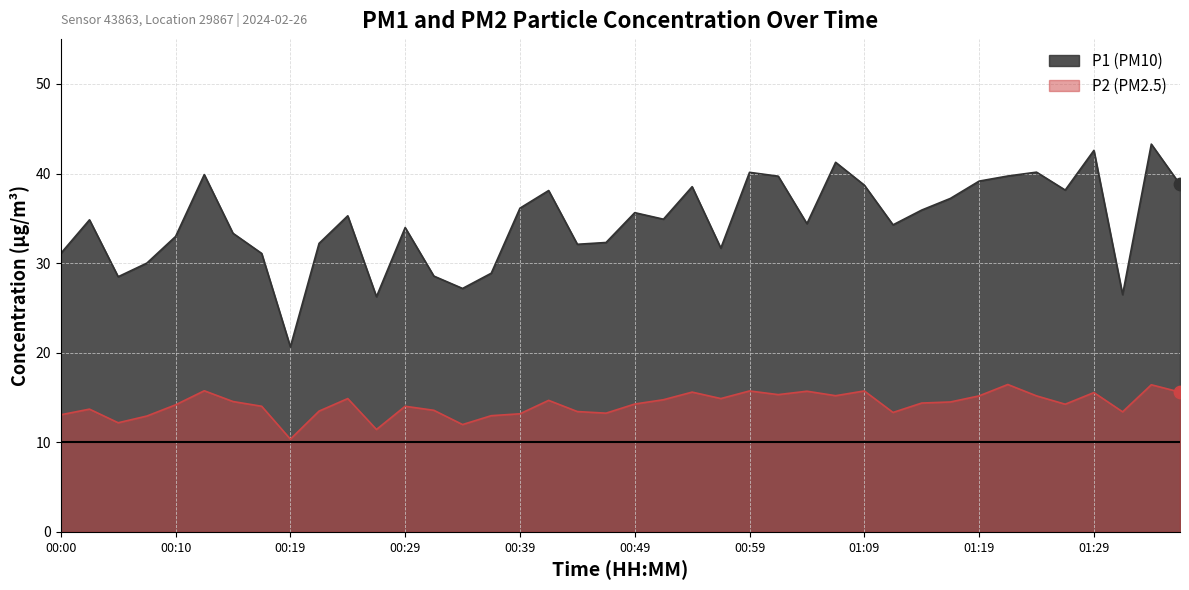

What are all the series names shown in the legend?

P1, P2